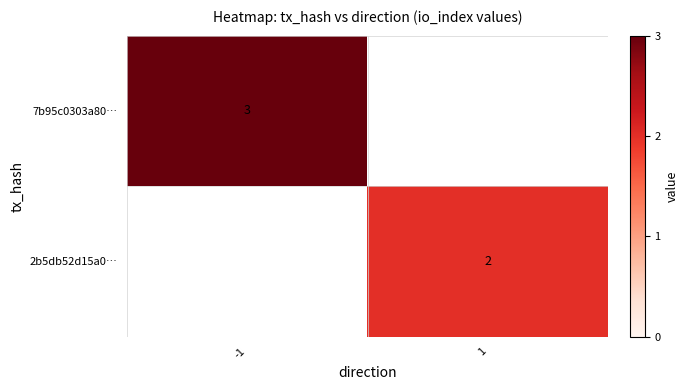

Which series has the largest range (max minus min)?

7b95c0303a80…